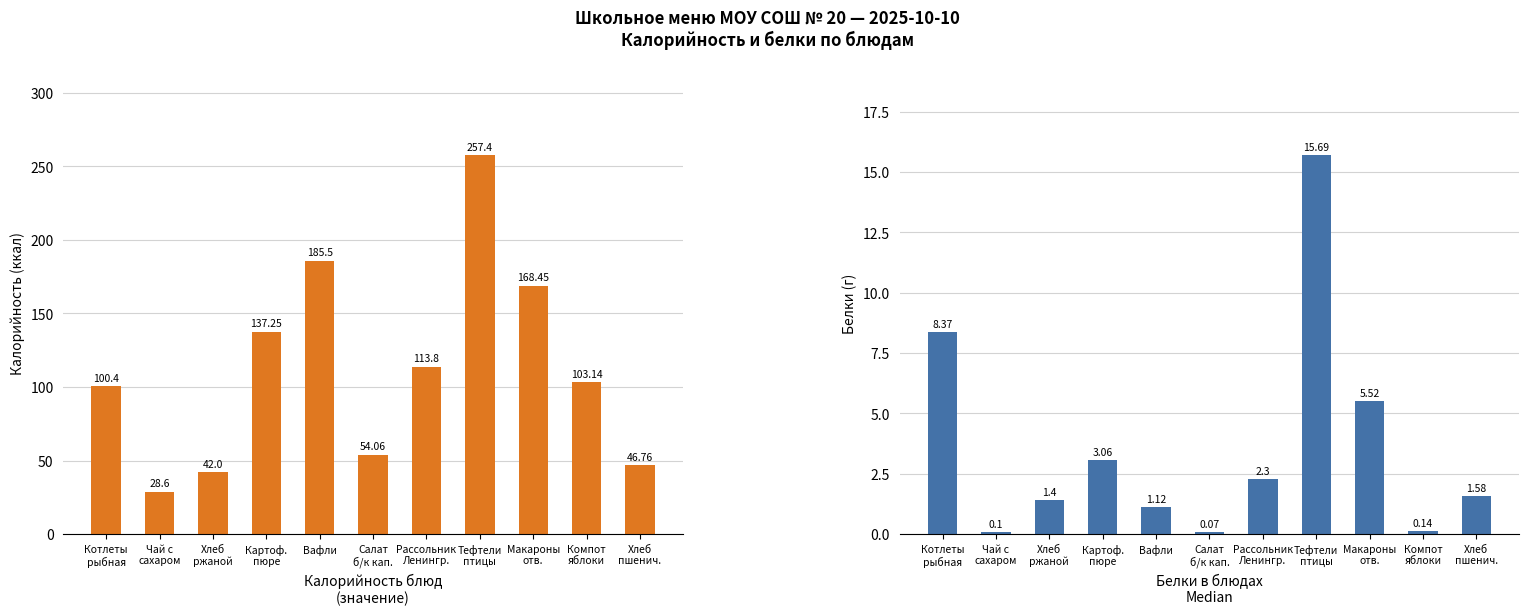

What is the label of the 3rd bar from the left?

Хлеб
ржаной